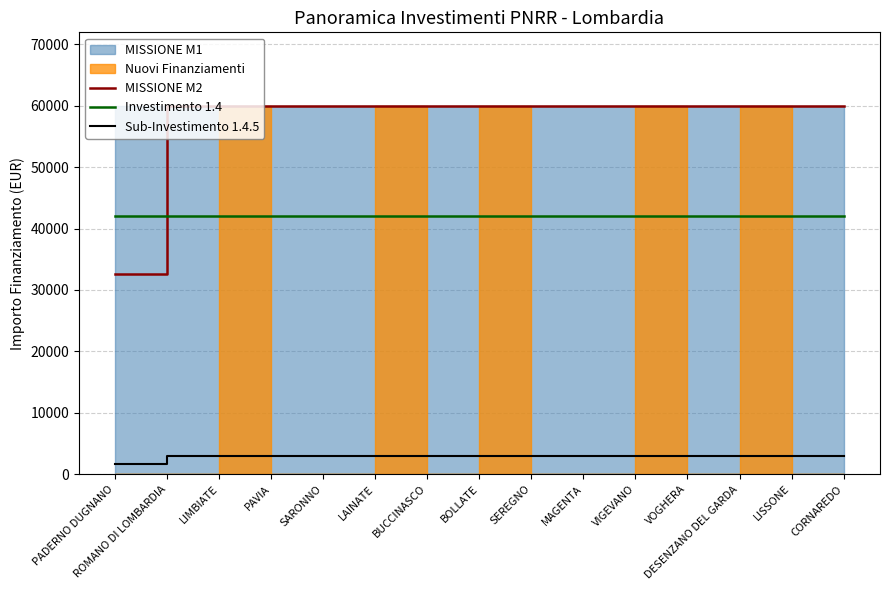

What is the value of the Investimento 1.4 point at the 4th from the left?

41976.2